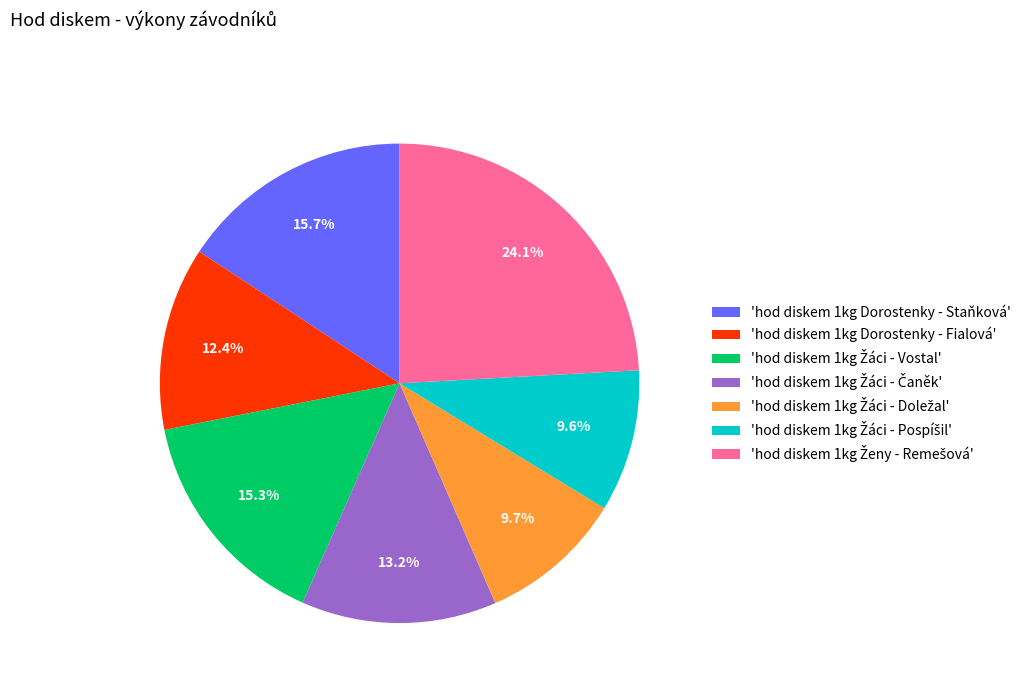

Is there any slice that represents more than half of the pie?

No